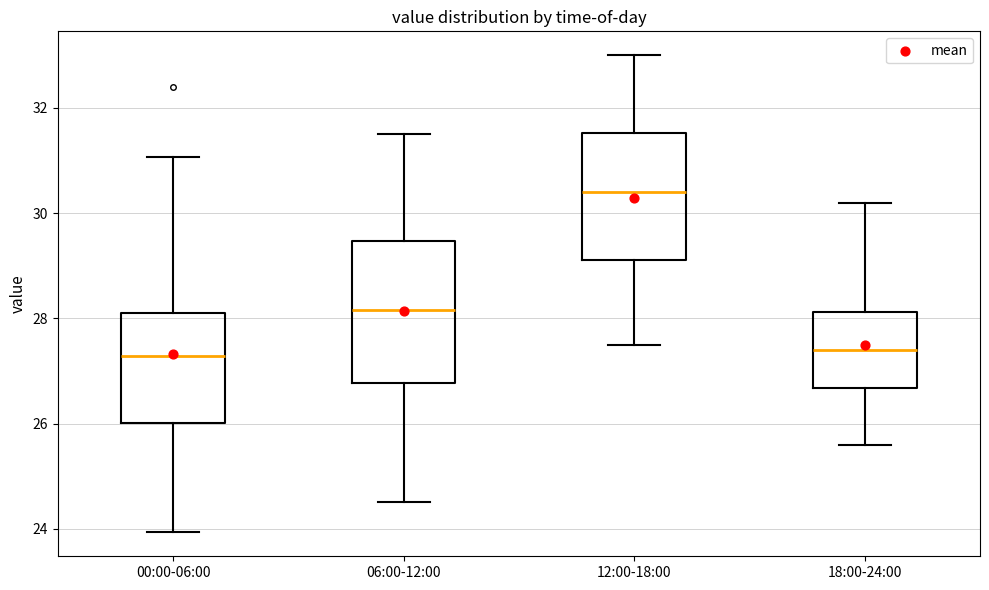

Comparing the boxes themselves (not the whiskers), which one is the tallest?

06:00-12:00